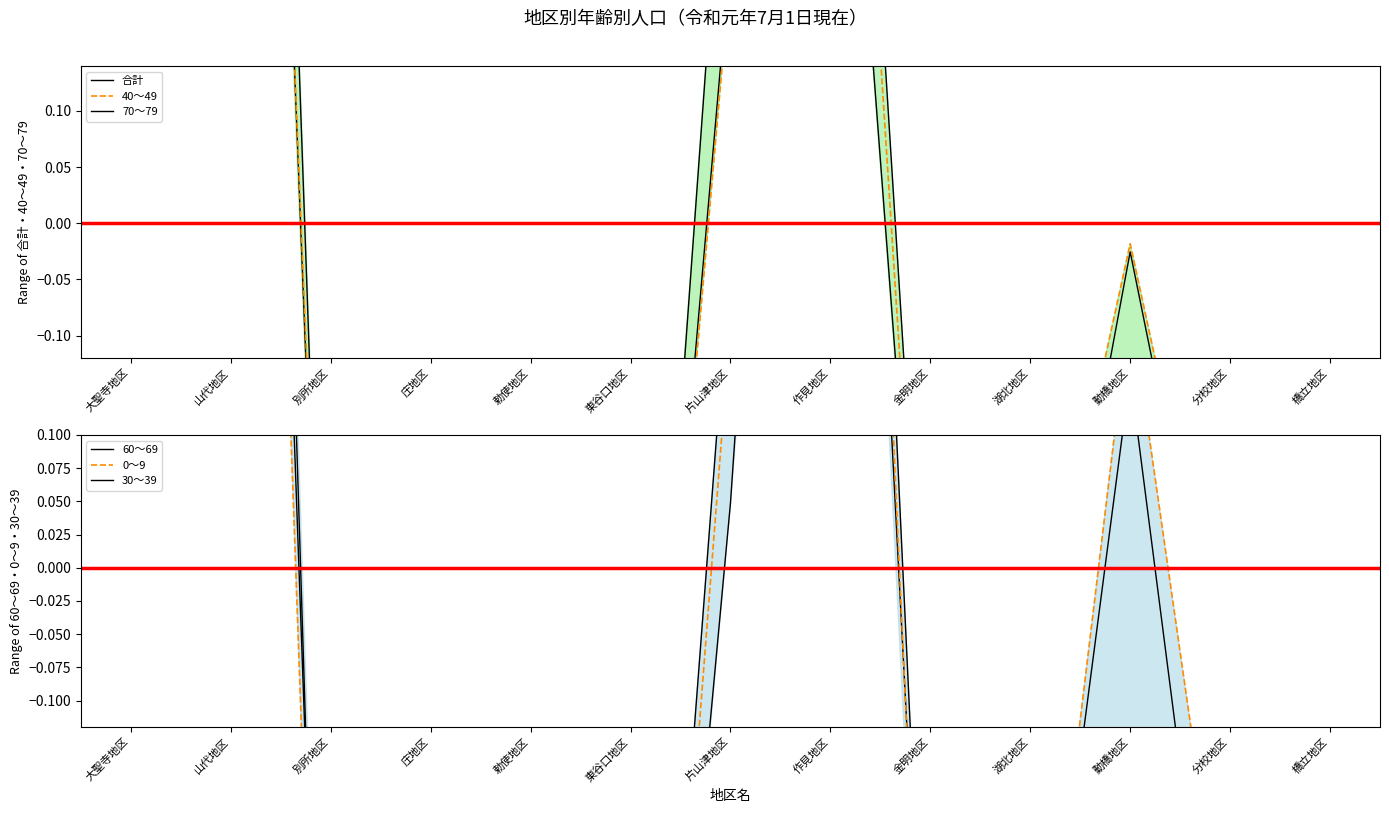

At which label is 0～9 closest to 0?

片山津地区